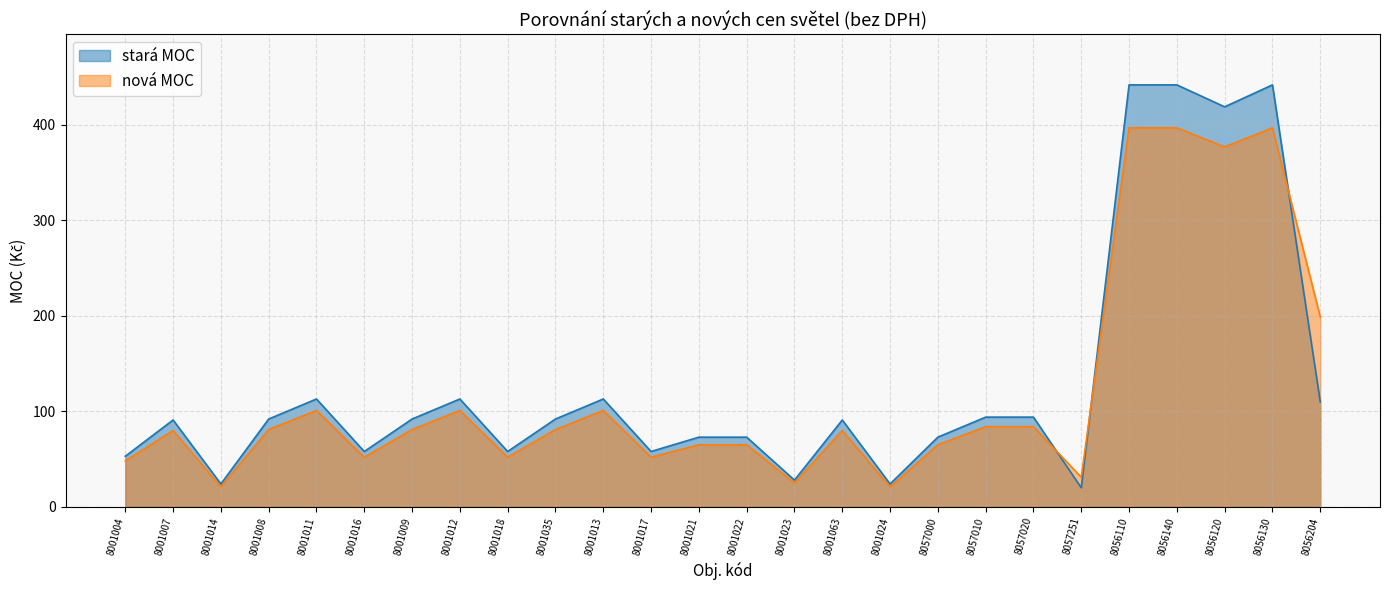

Reading left to right, transcribe all the data shown in this chart.

stará MOC: 8001004=53	8001007=91	8001014=24	8001008=92	8001011=113	8001016=58	8001009=92	8001012=113	8001018=58	8001035=92	8001013=113	8001017=58	8001021=73	8001022=73	8001023=28	8001063=91	8001024=24	8057000=73	8057010=94	8057020=94	8057251=20	8056110=442	8056140=442	8056120=419	8056130=442	8056204=110
nová MOC: 8001004=48	8001007=80	8001014=21	8001008=81	8001011=101	8001016=52	8001009=81	8001012=101	8001018=52	8001035=81	8001013=101	8001017=52	8001021=65	8001022=65	8001023=25	8001063=80	8001024=21	8057000=65	8057010=84	8057020=84	8057251=31	8056110=397	8056140=397	8056120=377	8056130=397	8056204=199